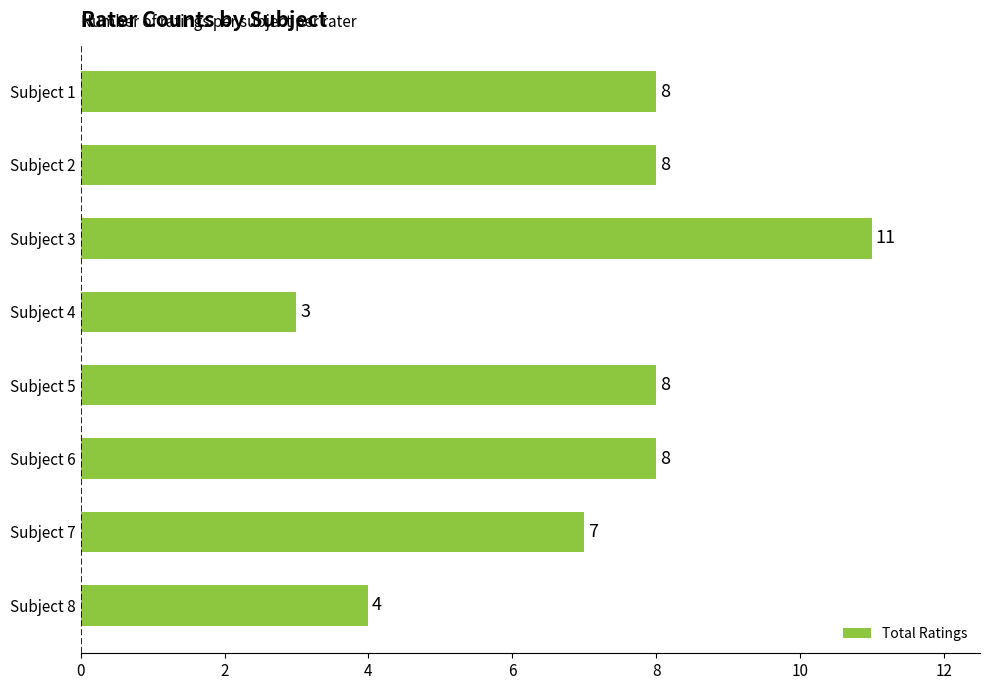

What is the sum of all values?

57